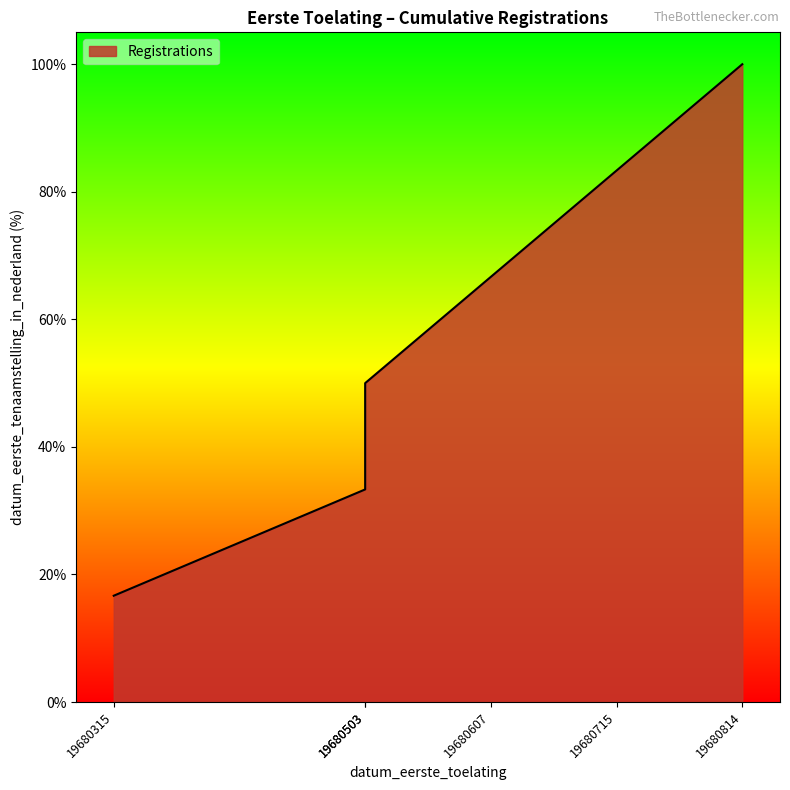

How many data points are less than 66?

3